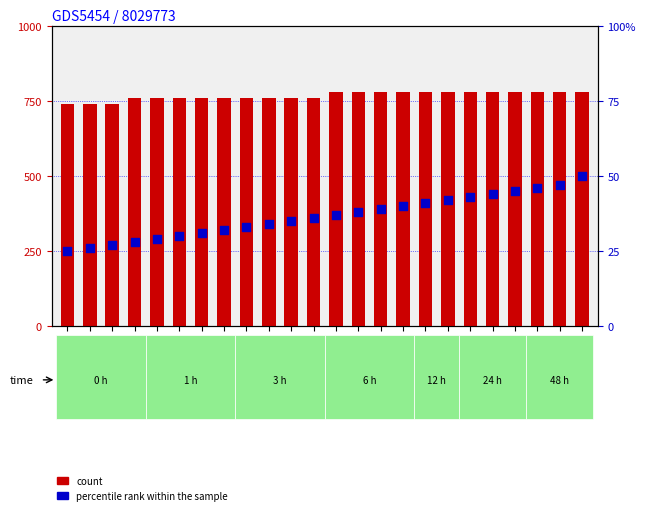

Which series has the widest spread of Y values?

percentile rank within the sample